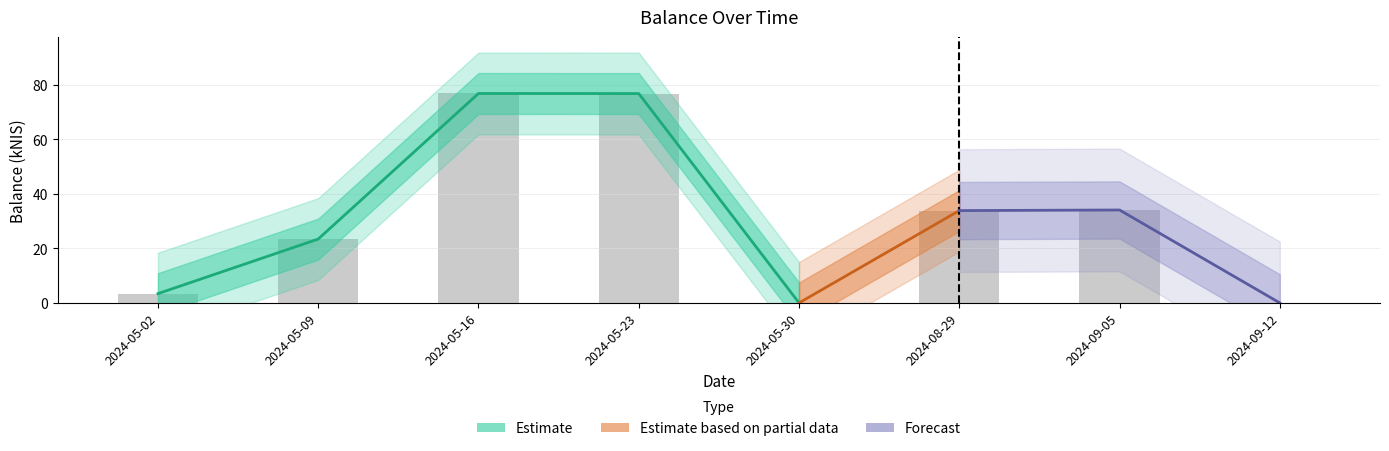

The value at 2024-05-16 is 135.9. True or false?

False